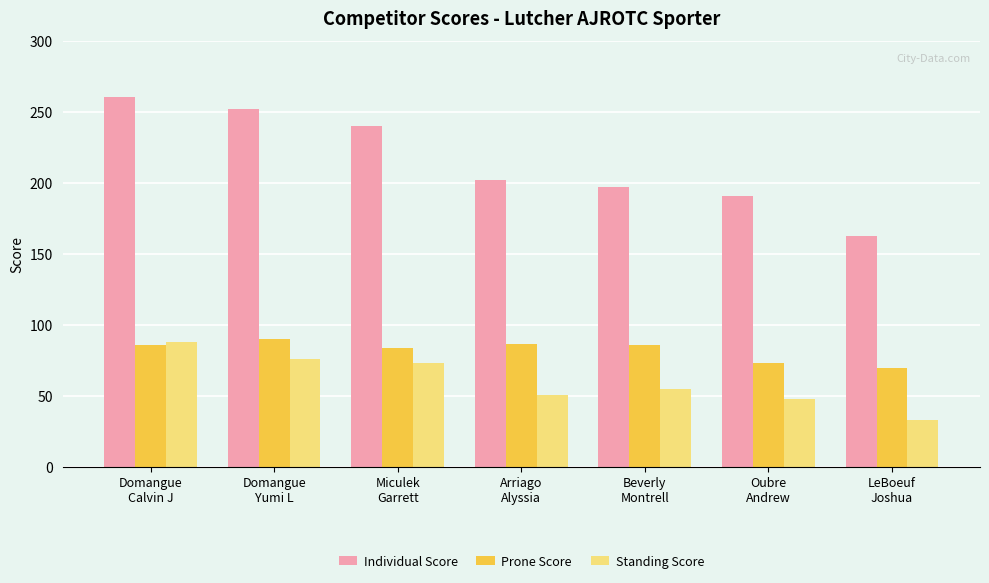

Is the value of Individual Score at Beverly
Montrell greater than the value of Standing Score at Oubre
Andrew?

Yes